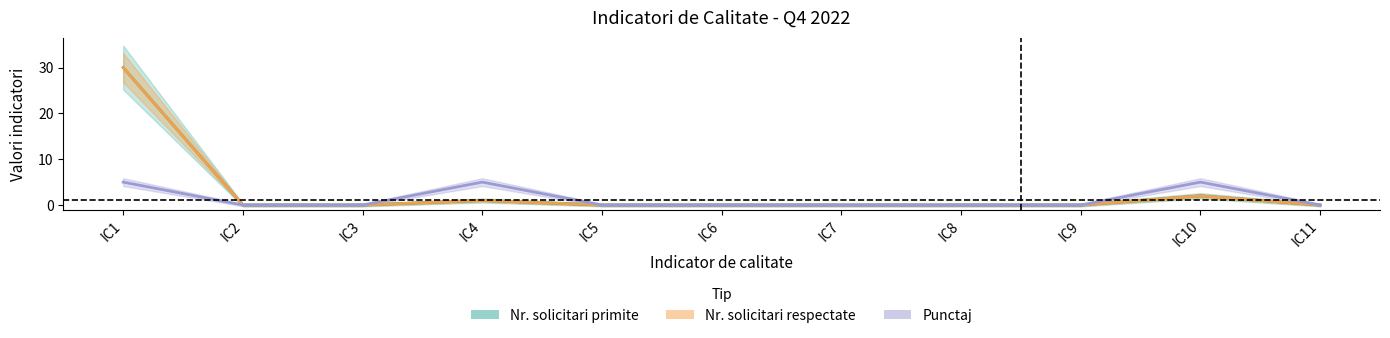

What are all the series names shown in the legend?

Nr. solicitari primite, Nr. solicitari respectate, Punctaj